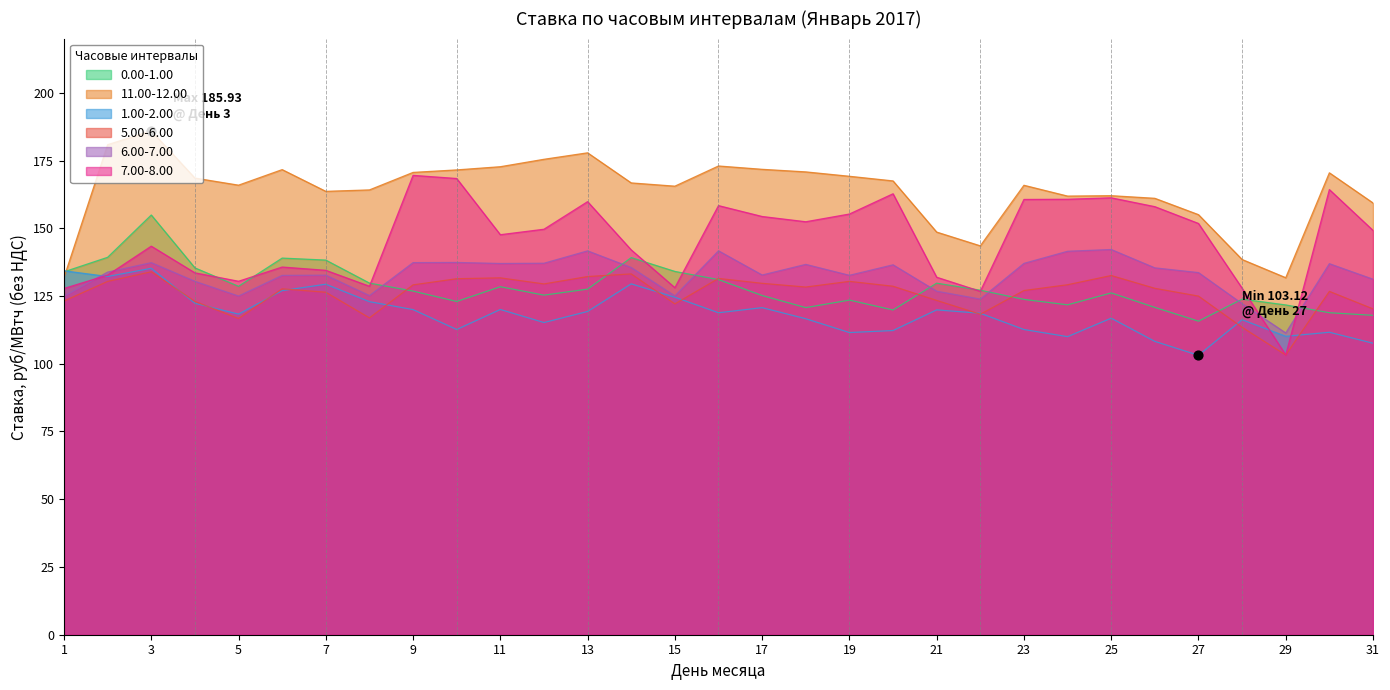

What is the total value across all series at 27?

784.2